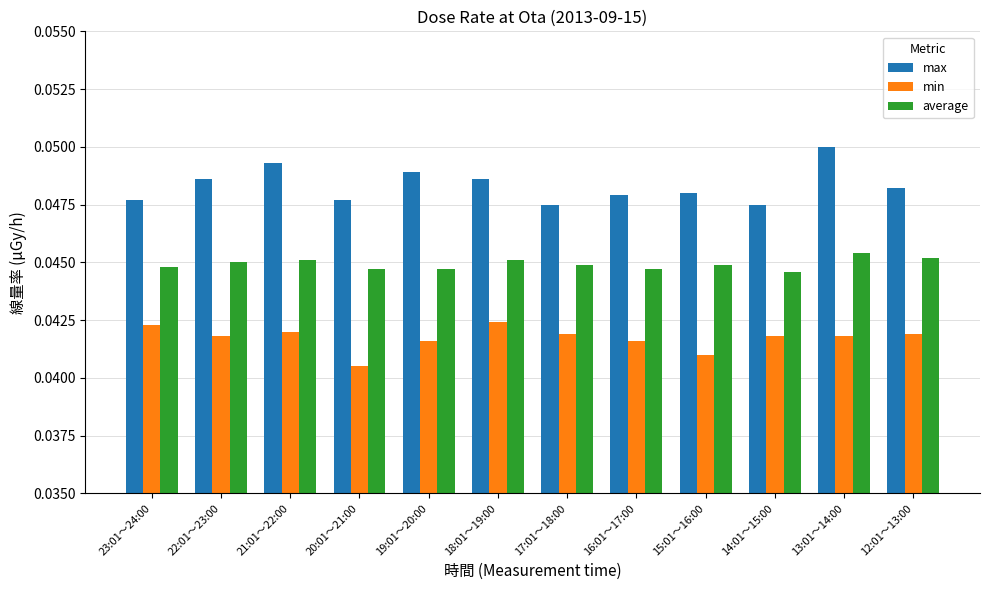

Which series has the largest total across all categories?

max